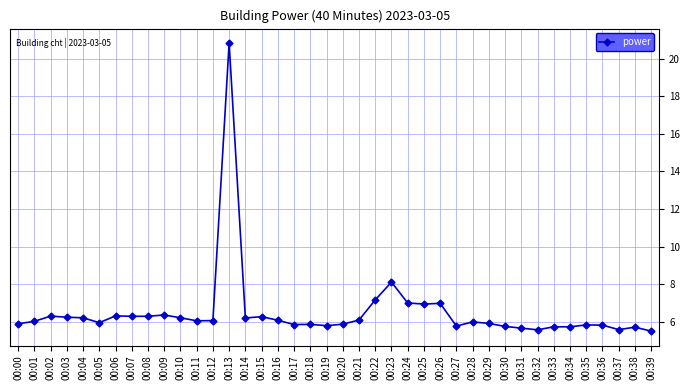

How many data points does each series have?

40